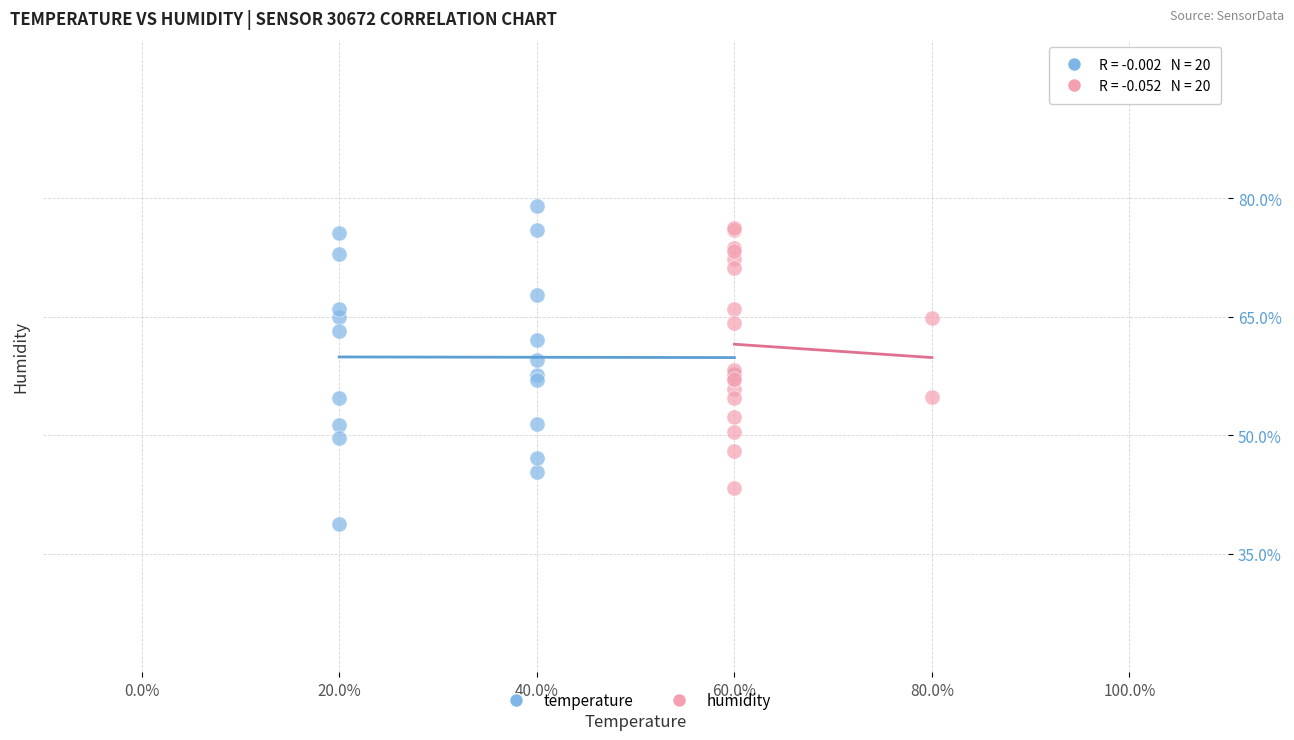

Which series reaches the minimum Y coordinate?

temperature